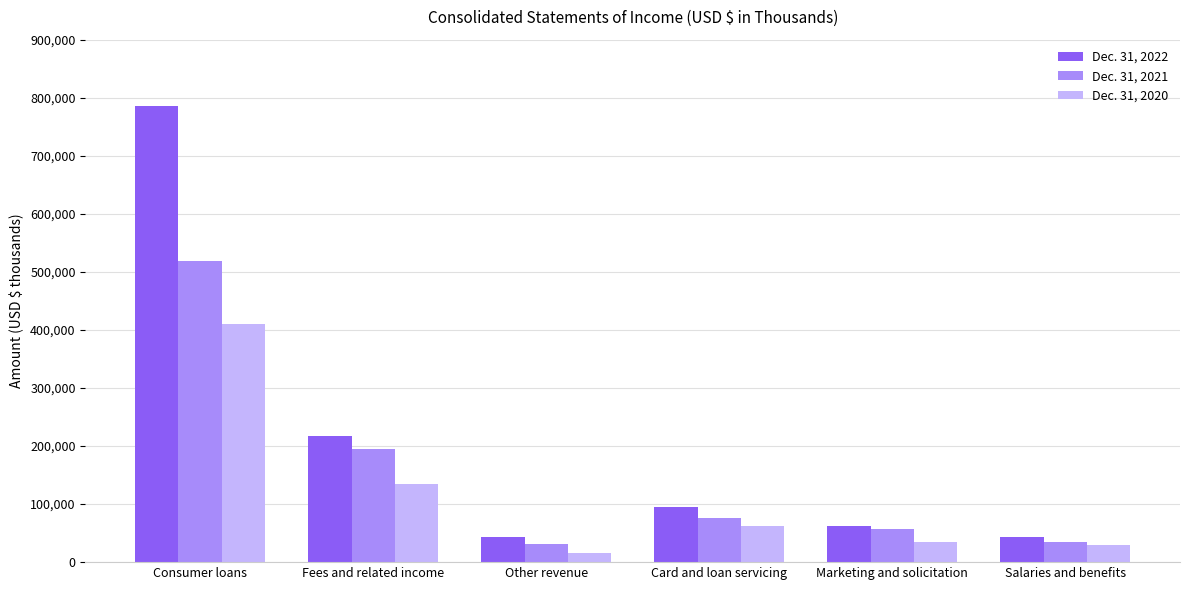

At which category is the sum across all series the highest?

Consumer loans